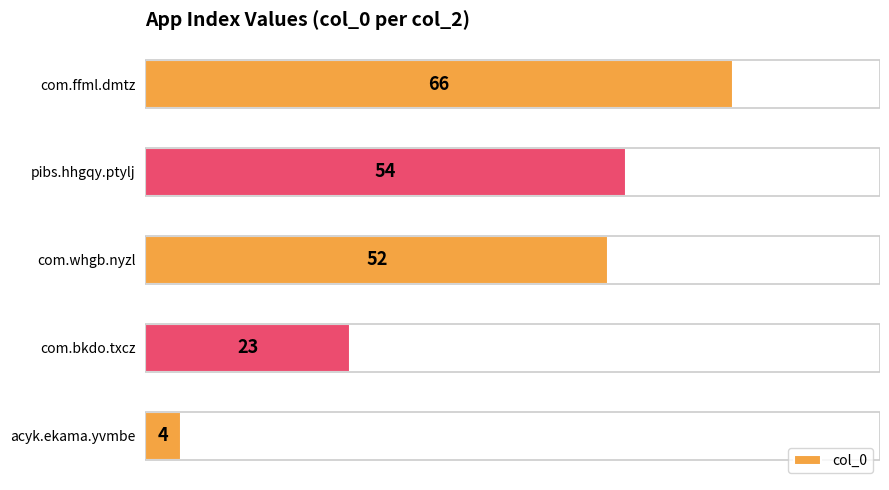

The value at pibs.hhgqy.ptylj is 54. True or false?

True